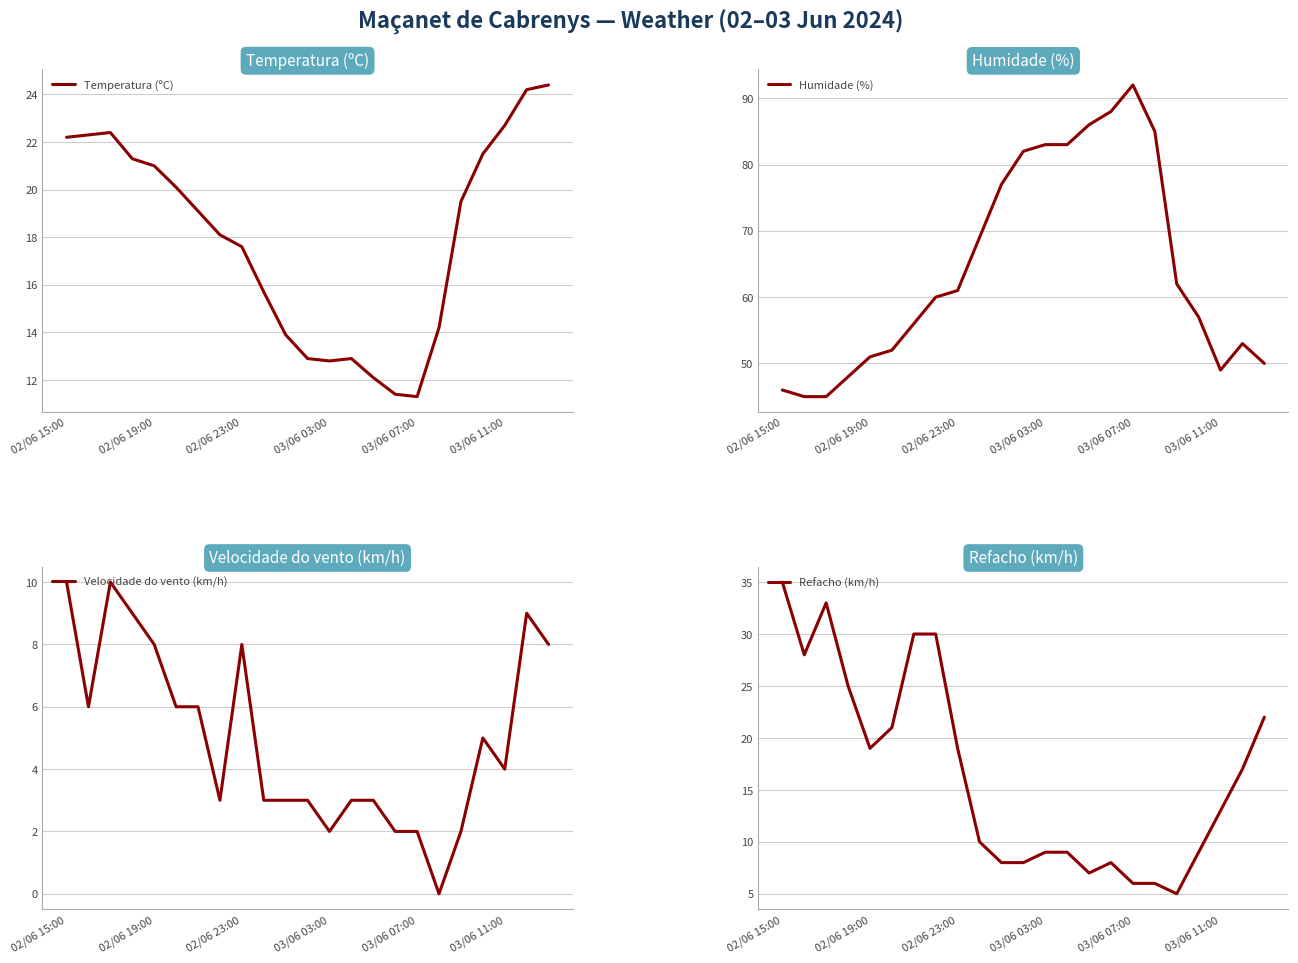

What is the minimum value for Temperatura (ºC)?

11.3